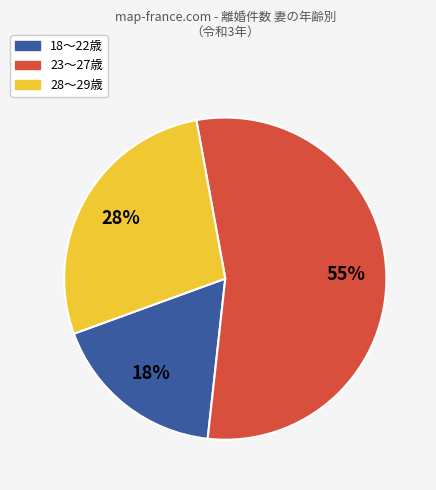

Is there a majority slice in this chart?

Yes